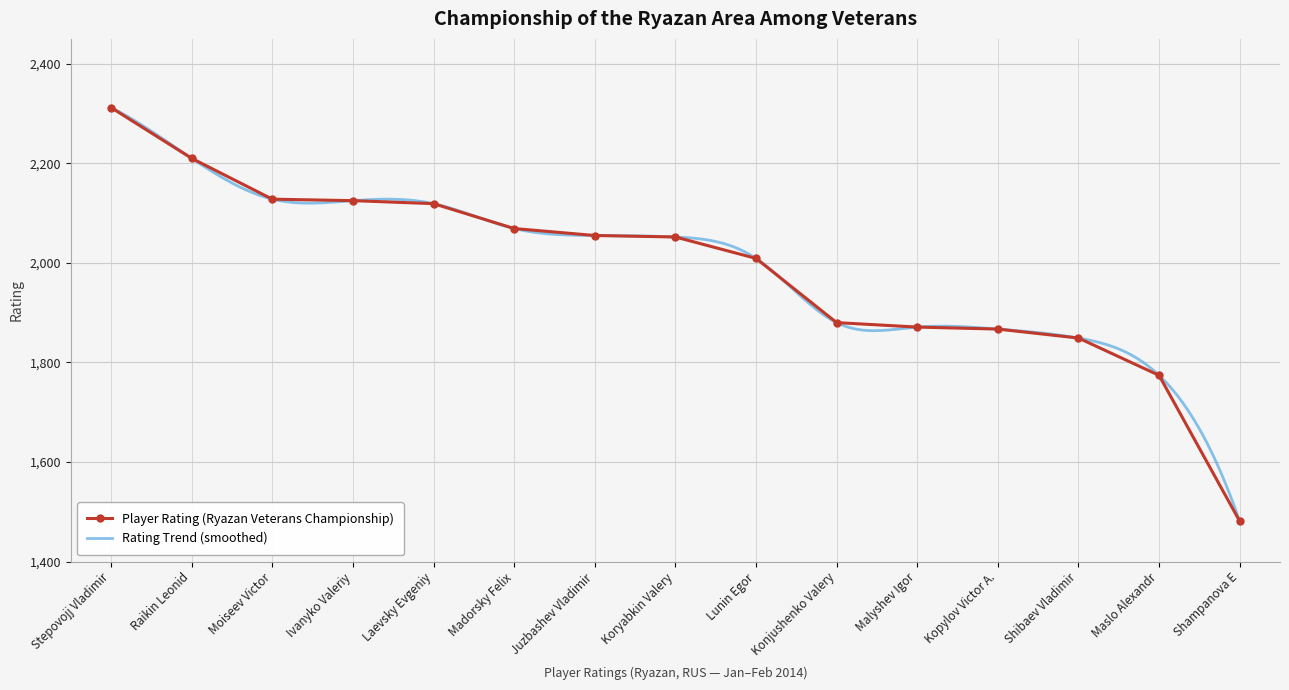

What is the sum of all values?

29801